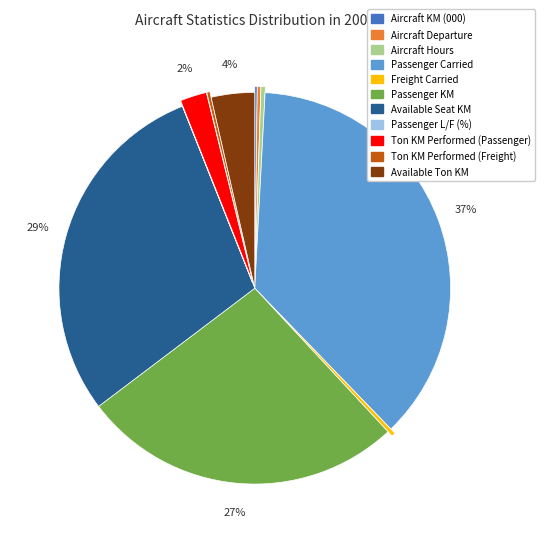

To the nearest percent, what is the difference between the largest and smallest slice percentages?

37%